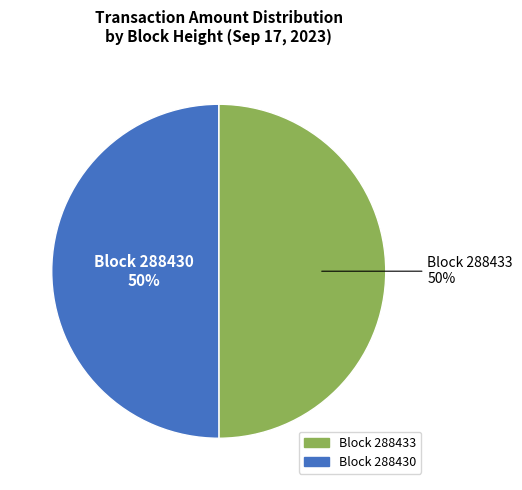

To the nearest percent, what is the average slice percentage?

50%